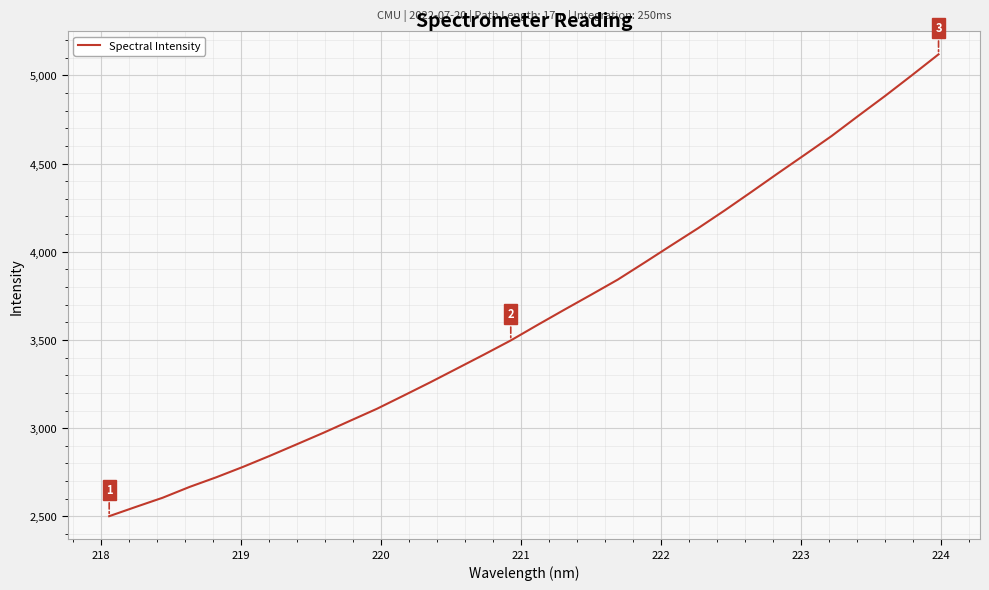

What is the difference between the maximum and minimum values?

2617.9